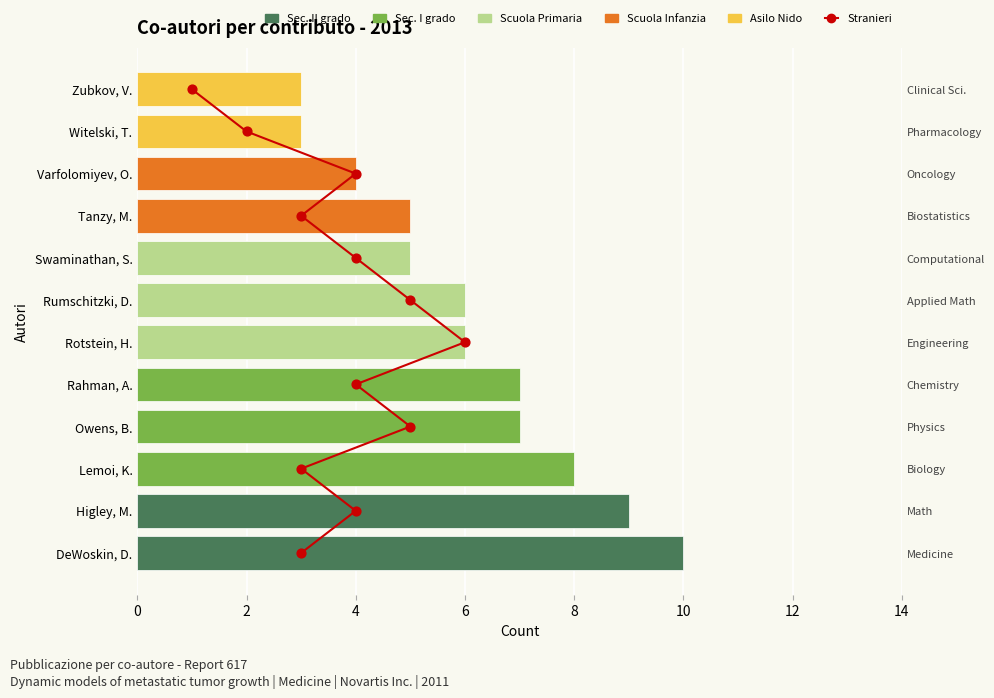

Is the value of Co-author contribution at 0 greater than the value of Stranieri at 10?

Yes